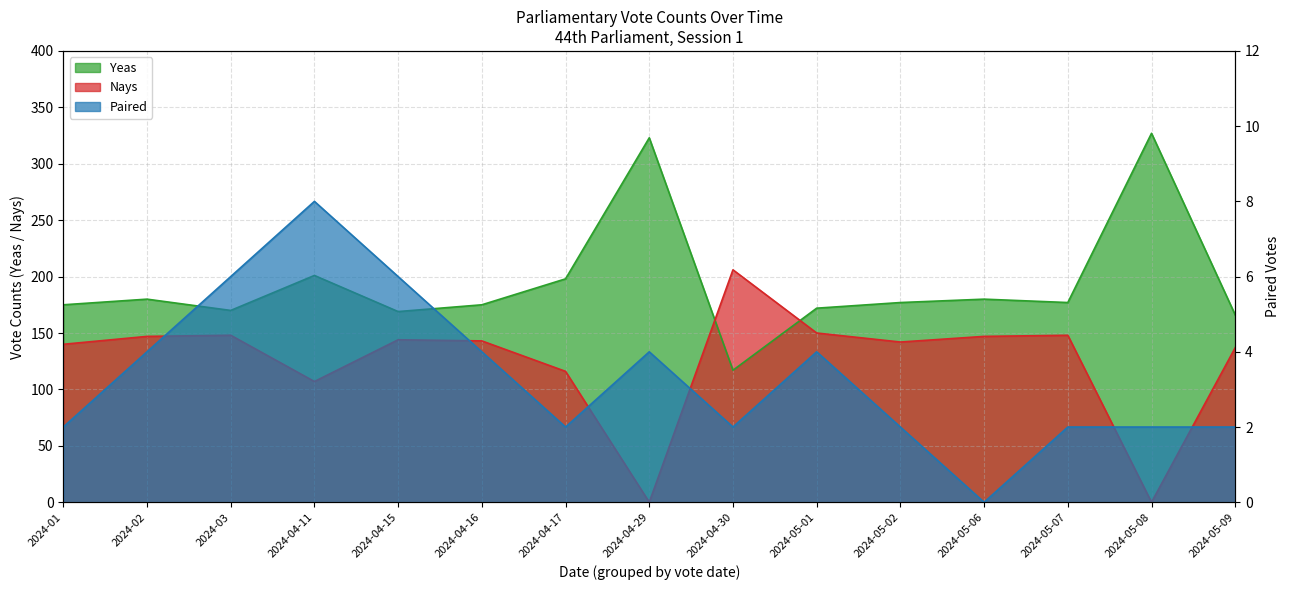

At how many categories does at least one series exceed 163?

15